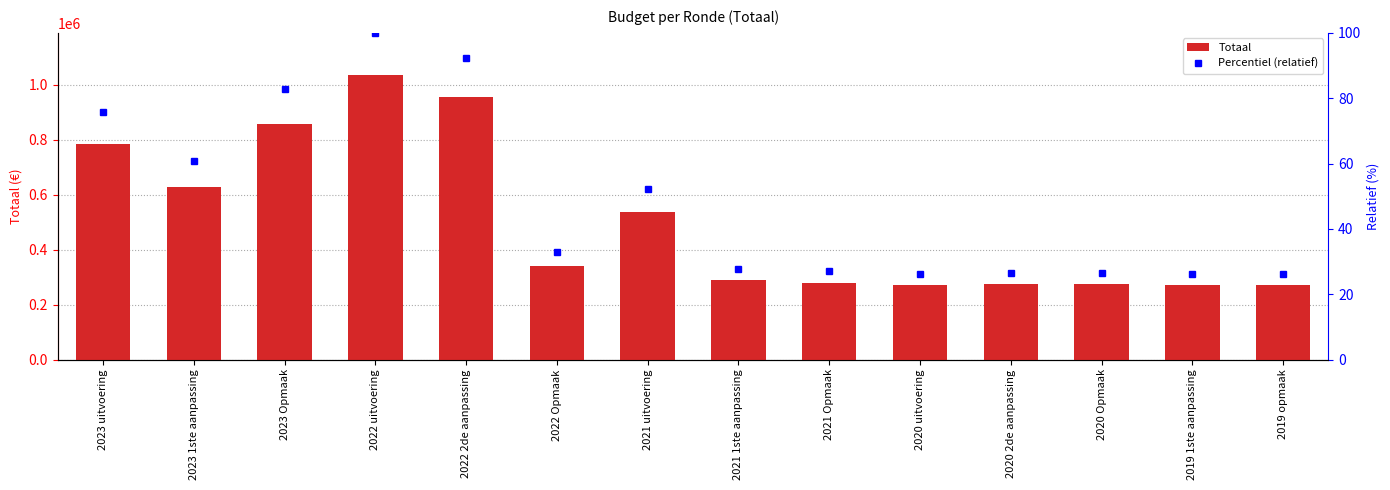

At which category is the sum across all series the highest?

2022 uitvoering